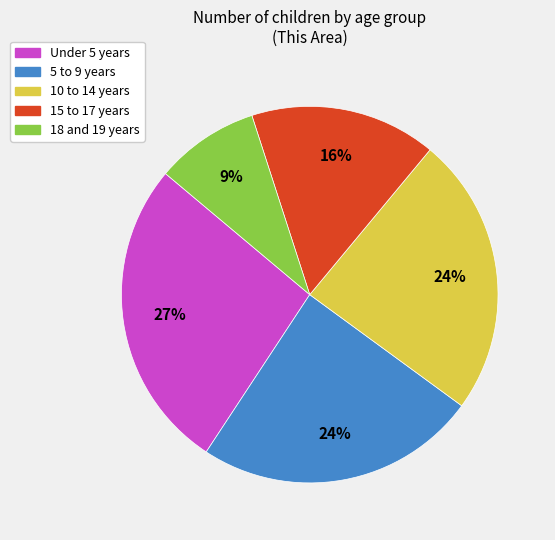

Approximately how many times larger is the value at 18 and 19 years compared to 5 to 9 years?

0.4